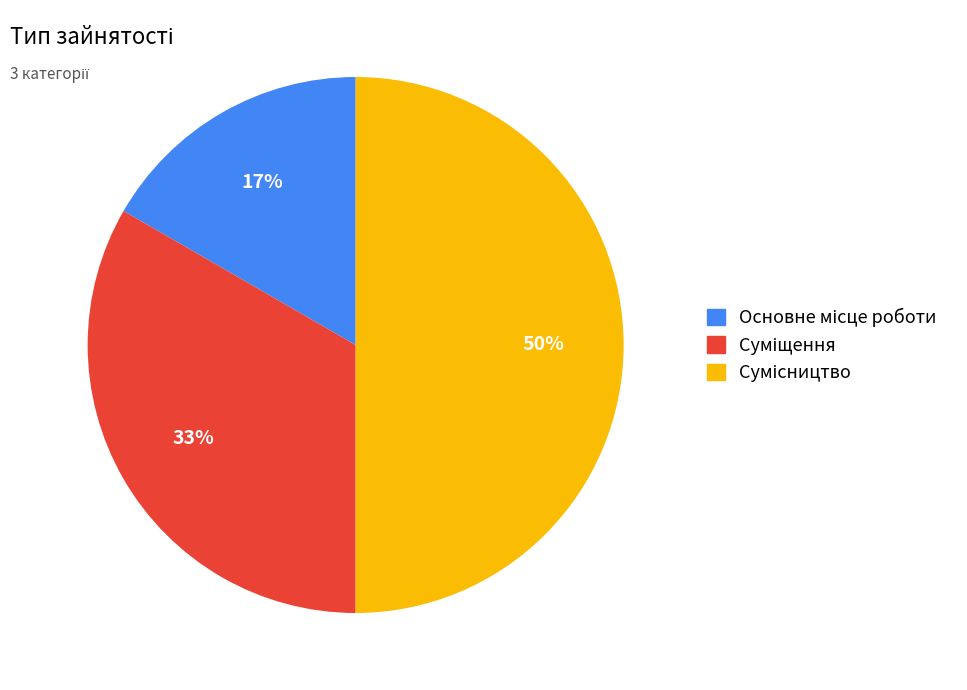

To the nearest percent, what is the average slice percentage?

33%